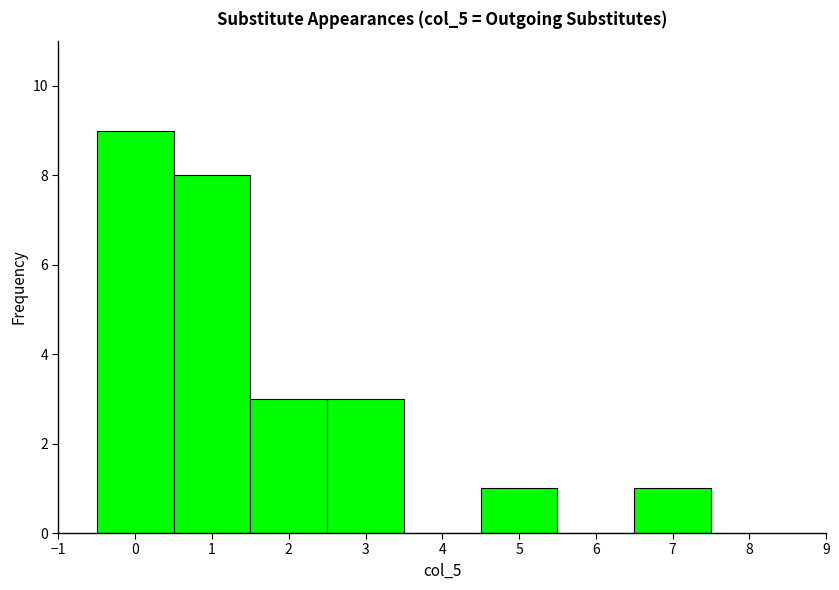

Reading left to right, list every bar in this chart as the range it spans on the x-axis followed by its height. The values are not printed on the chart, so give them approximately, as read against the axis.

-0.5 to 0.5: 9
0.5 to 1.5: 8
1.5 to 2.5: 3
2.5 to 3.5: 3
3.5 to 4.5: 0
4.5 to 5.5: 1
5.5 to 6.5: 0
6.5 to 7.5: 1